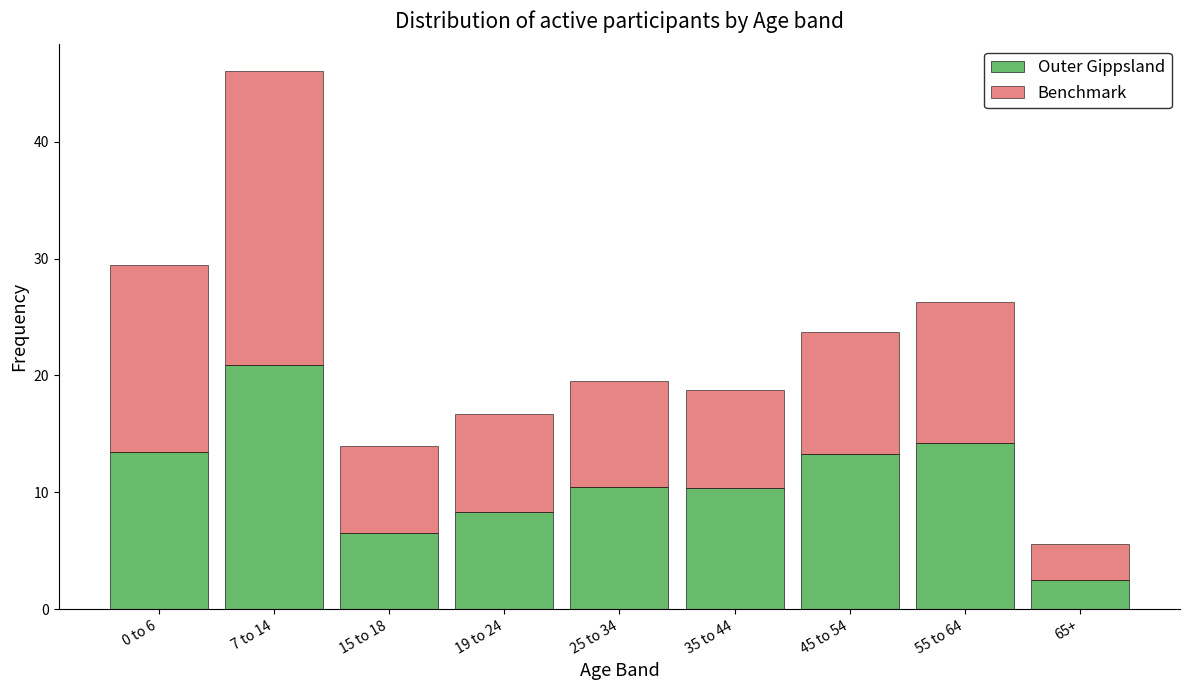

What is the total value across all series at 19 to 24?

16.7